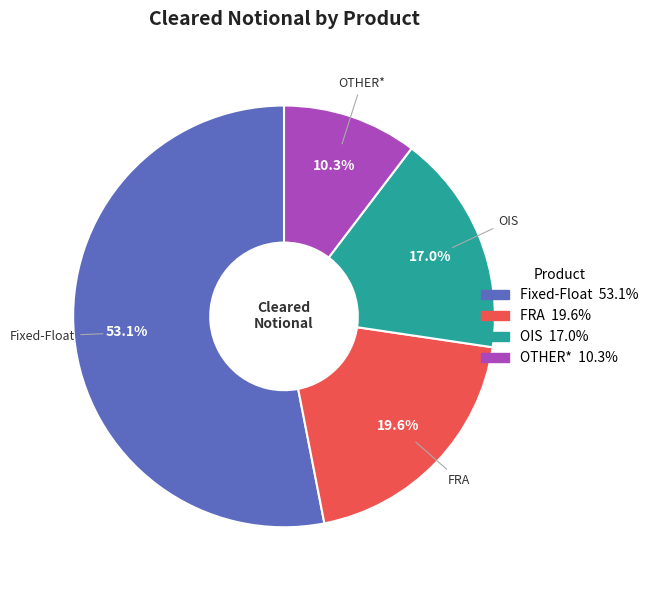

Rank the categories by value from highest to lowest.

Fixed-Float, FRA, OIS, OTHER*